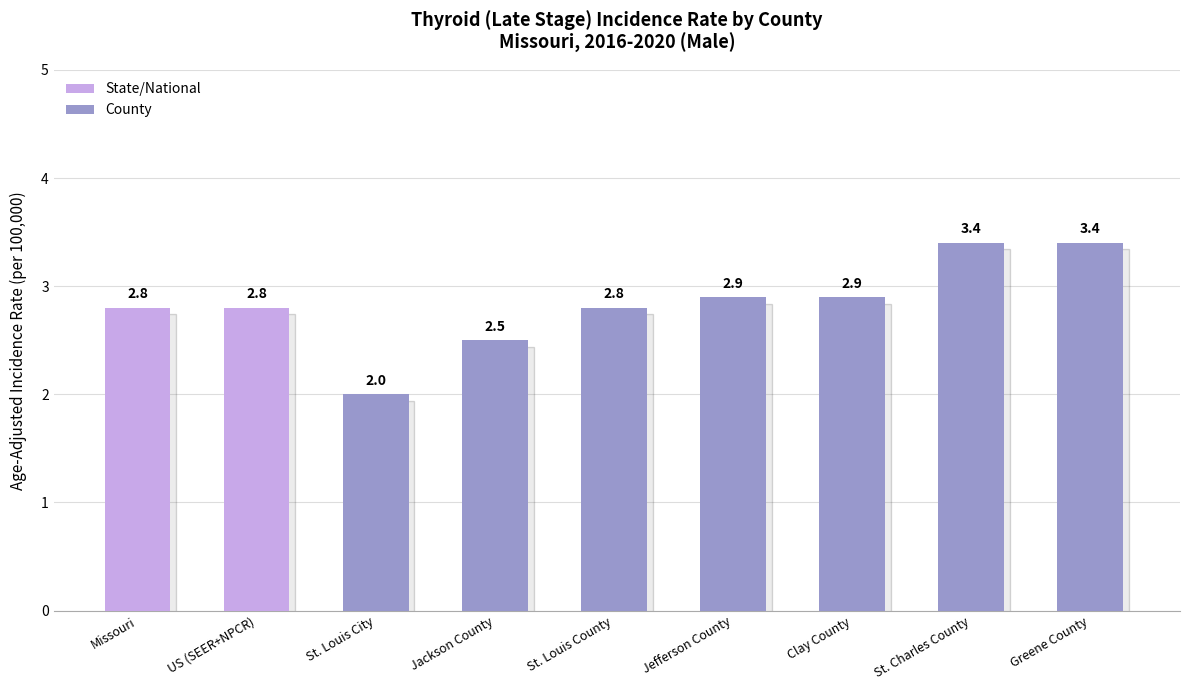

Is it true that the value at St. Louis City is 0.8?

False